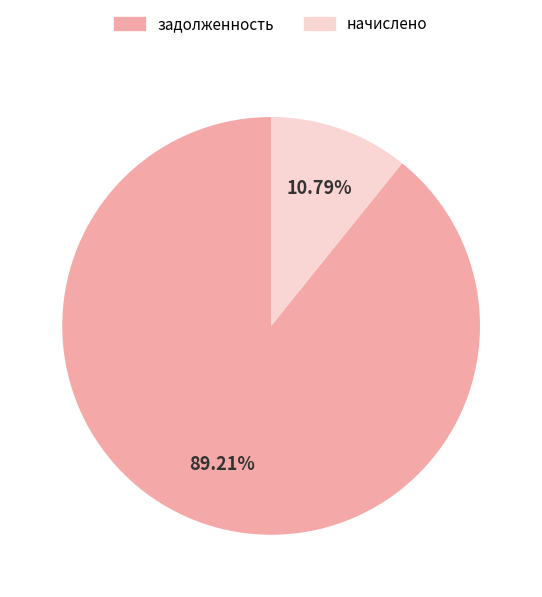

Rank the categories by value from lowest to highest.

начислено, задолженность